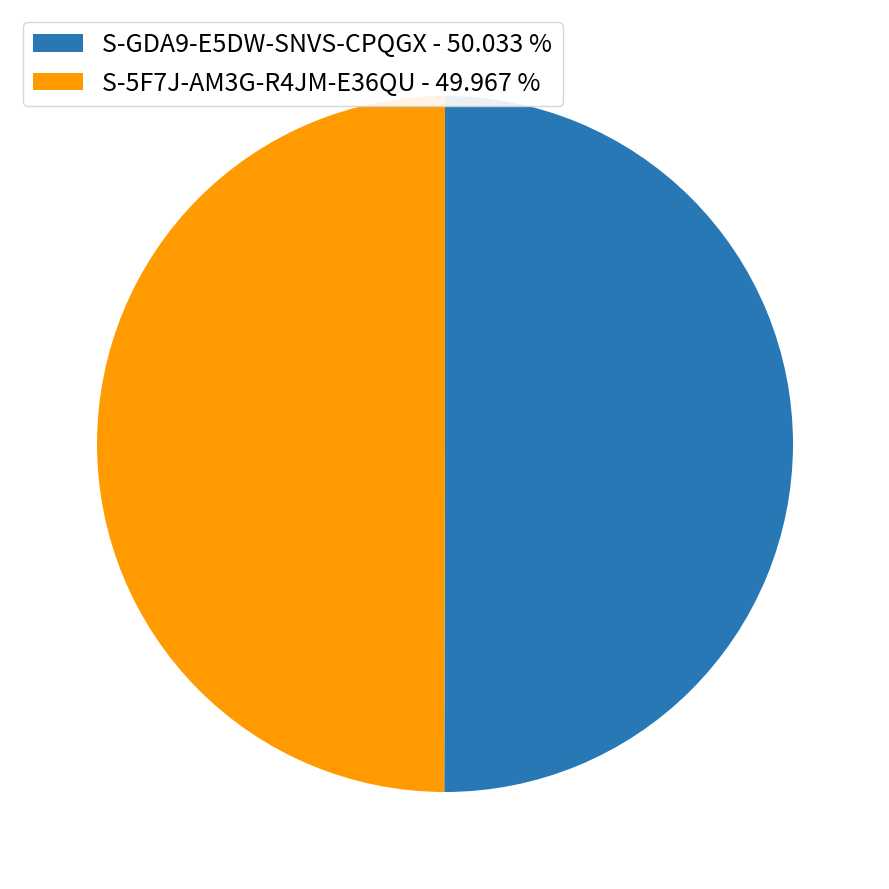

Approximately how many times larger is the value at S-5F7J-AM3G-R4JM-E36QU - 49.967 % compared to S-GDA9-E5DW-SNVS-CPQGX - 50.033 %?

1.0